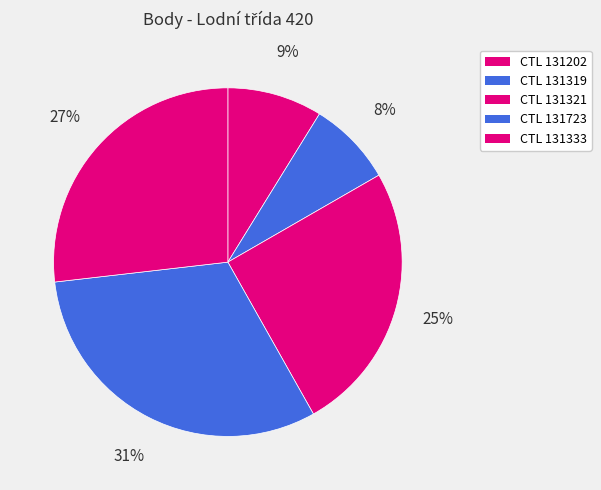

Count the number of slices in the pie.

5